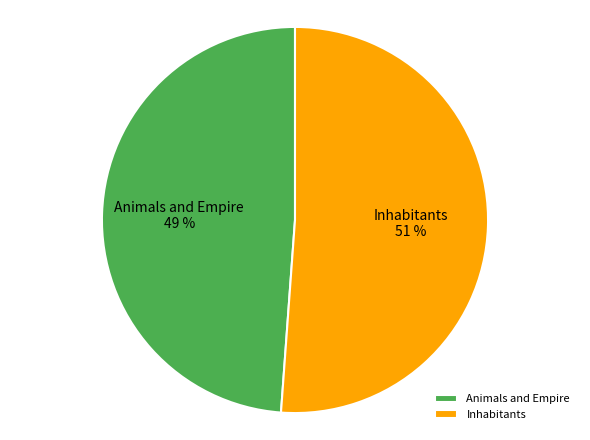

Is Inhabitants the majority of the pie?

Yes